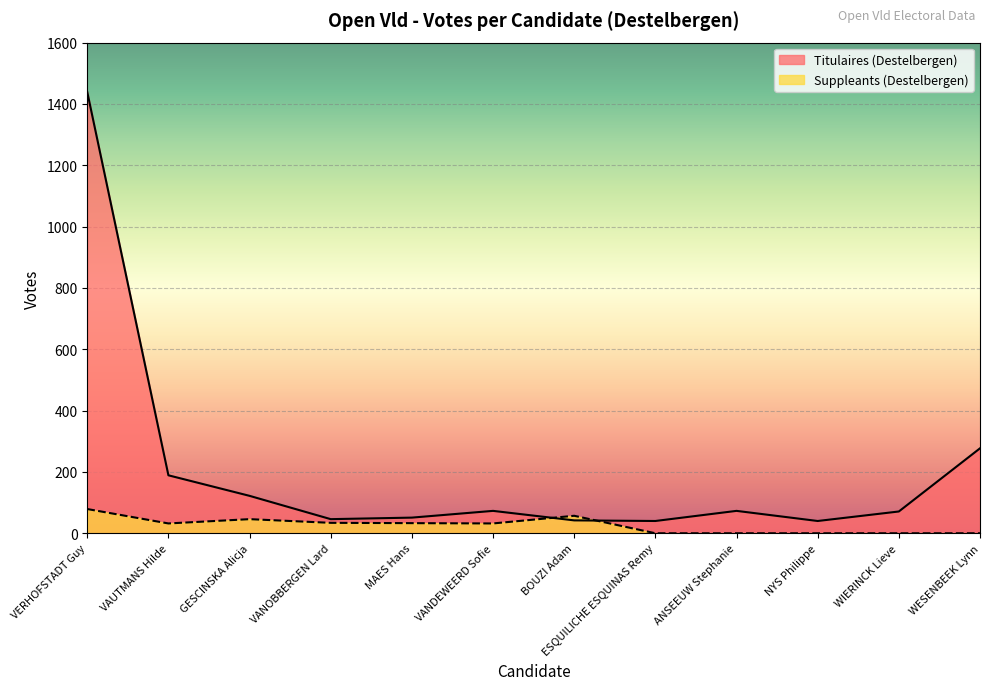

Rank the series by their maximum value, from lowest to highest.

Suppleants (Destelbergen), Titulaires (Destelbergen)